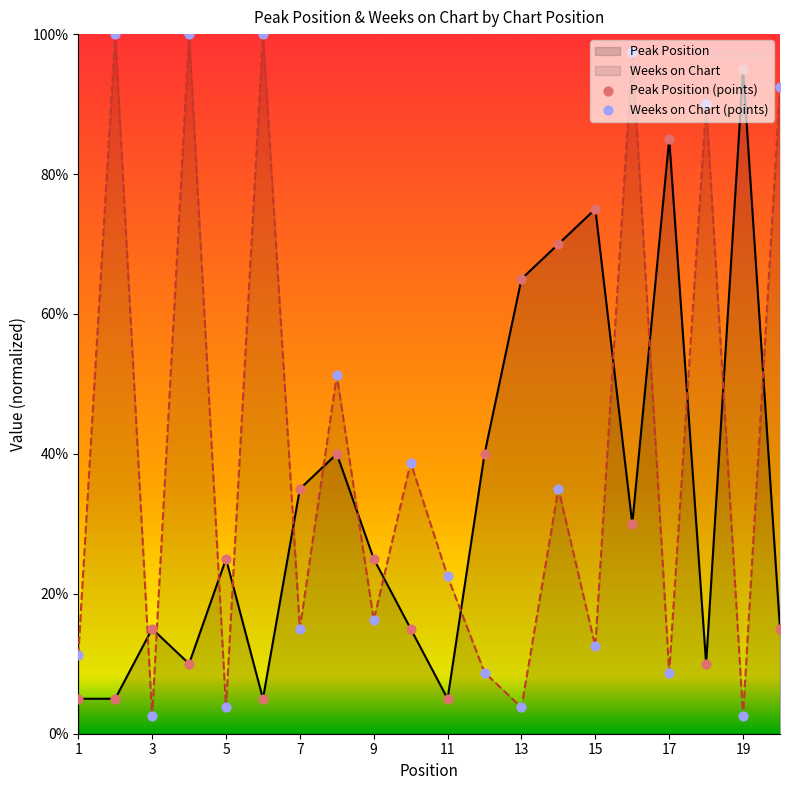

At how many categories does at least one series exceed 99?

3